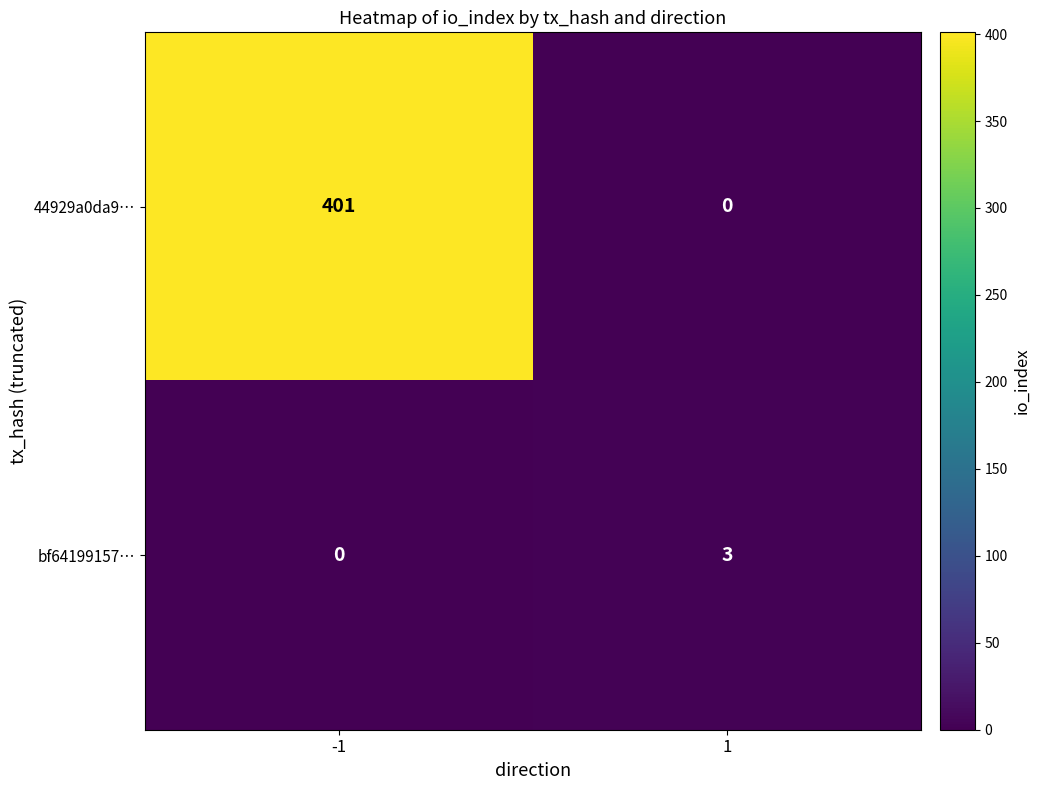

Between -1 and 1, which series saw the biggest shift?

44929a0da9…